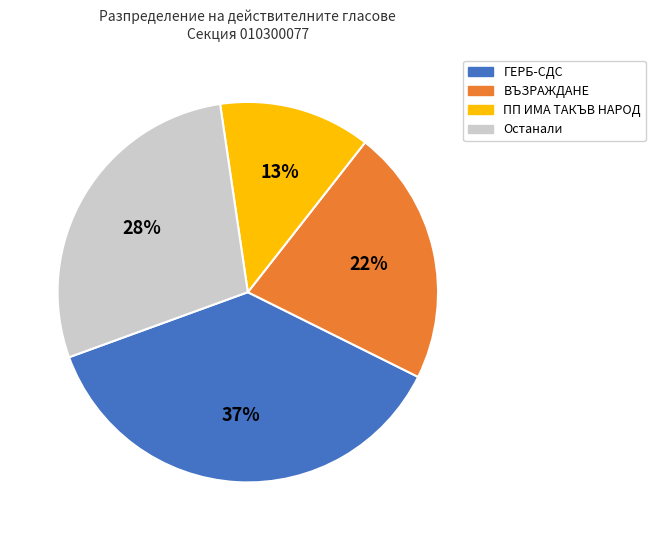

Is there any slice that represents more than half of the pie?

No